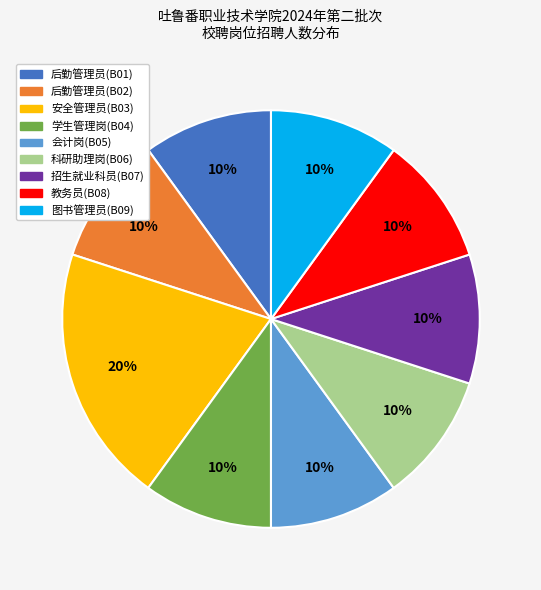

How many slices are in this pie chart?

9